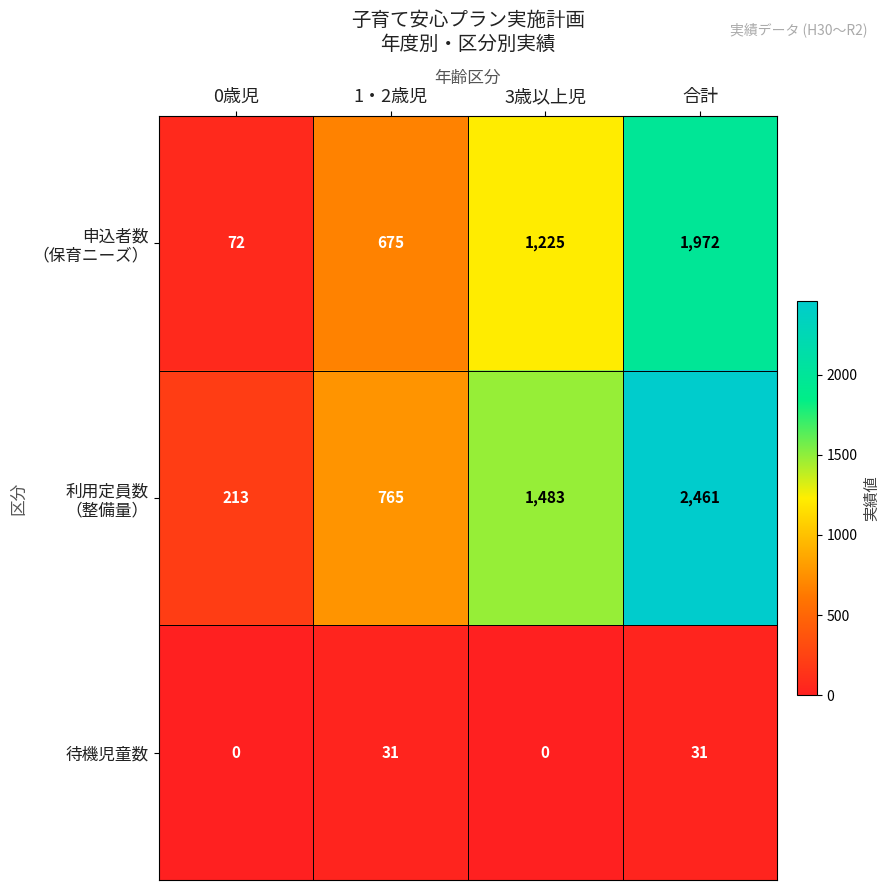

What is the spread (max minus min) of values at 0歳児?

213